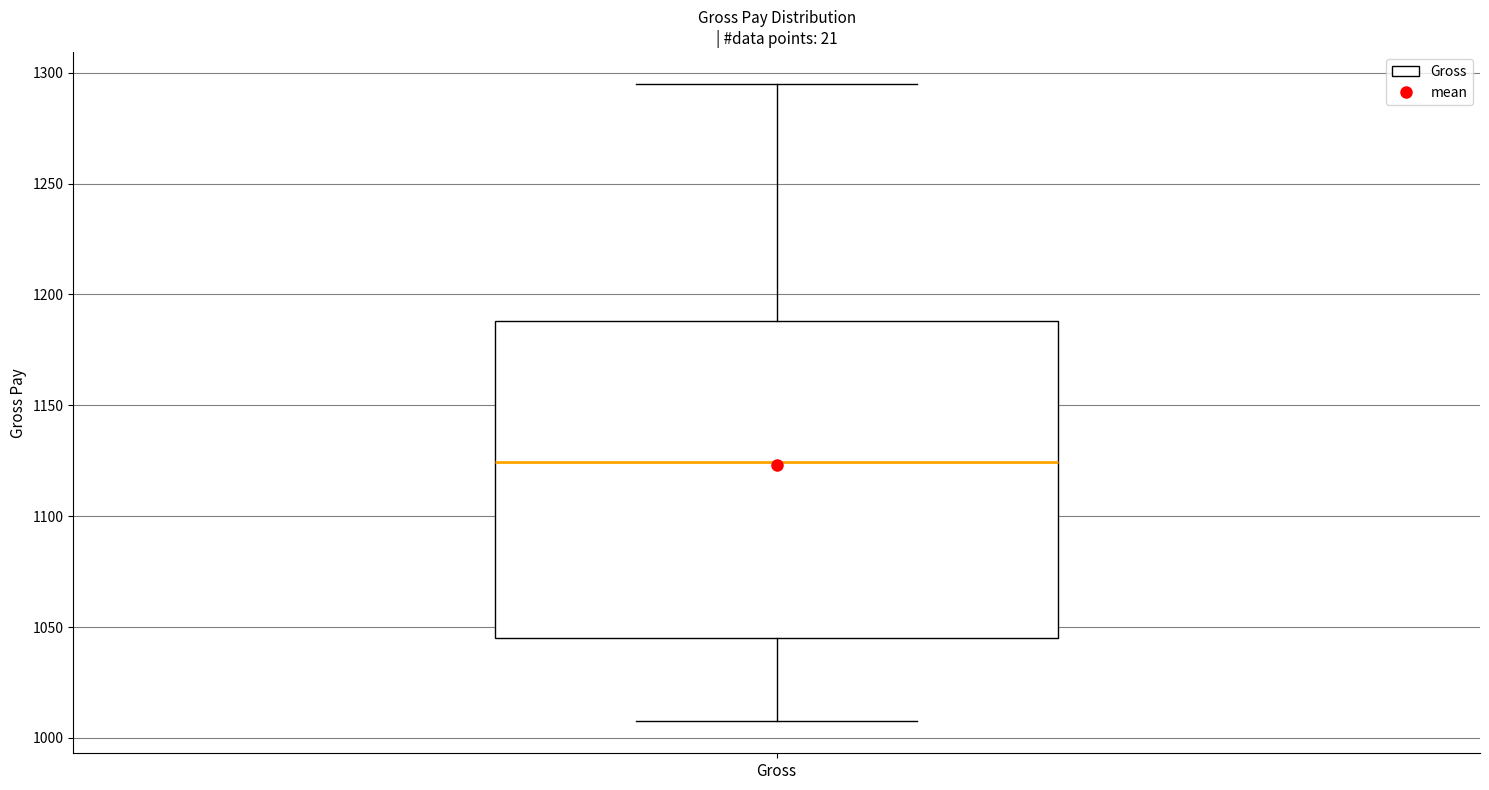

Where does the median line of the box for Gross sit on the y-axis? The values are not printed on the chart, so give them approximately, as read against the axis.

1125